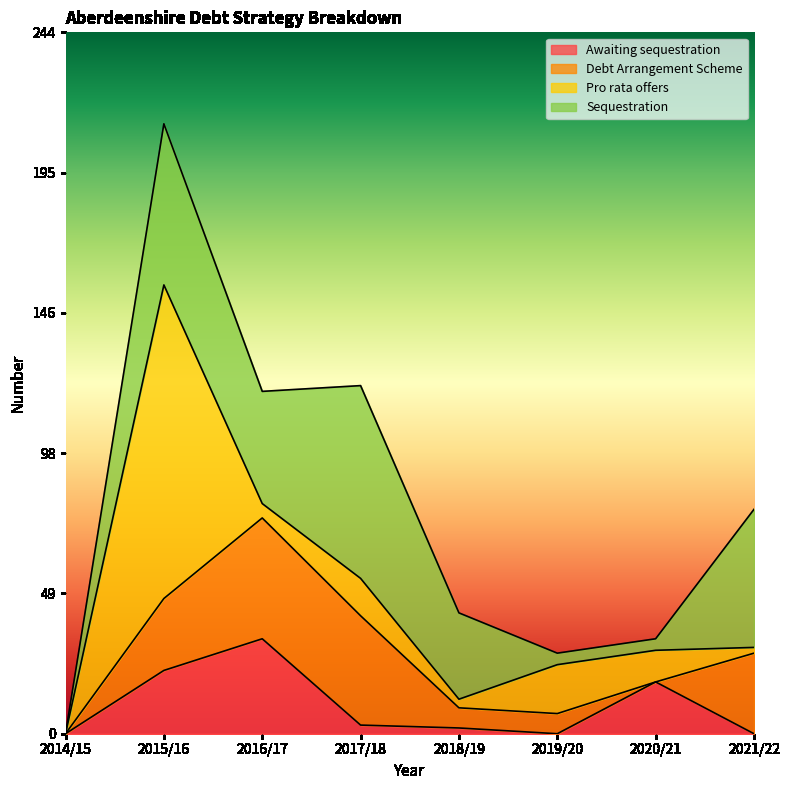

The Pro rata offers series shows 7 at 2016/17. True or false?

False